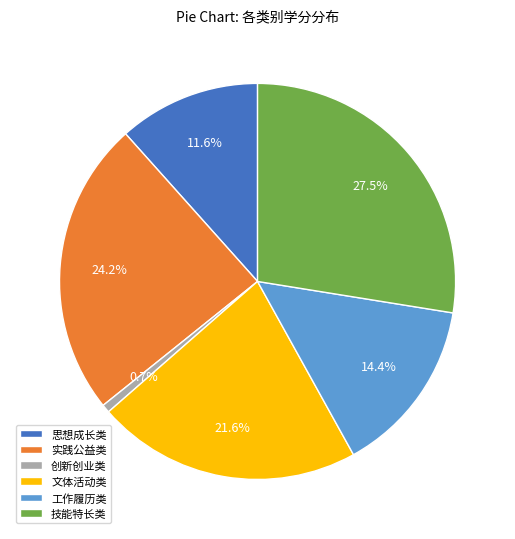

Is 思想成长类 the majority of the pie?

No